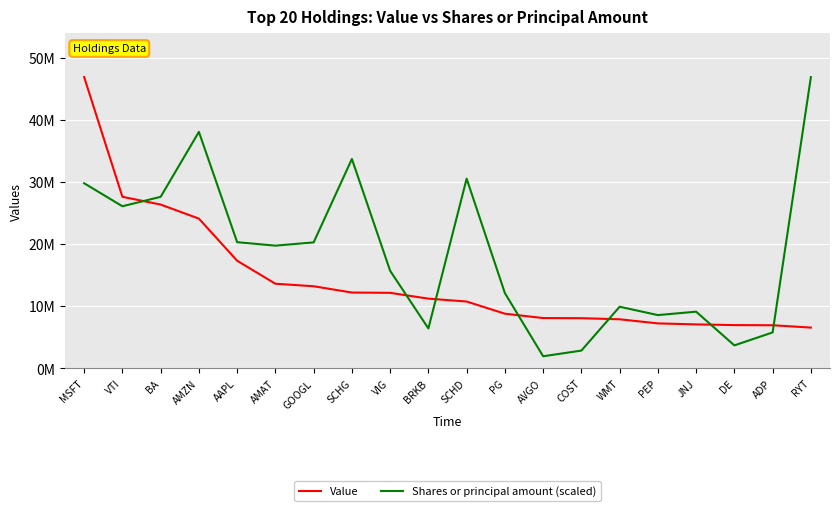

Reading left to right, extract all data points from this chart.

Value: 46881217.0	27619927.0	26373094.0	24110978.0	17332077.0	13630403.0	13226020.0	12213324.0	12165660.0	11230968.0	10766842.0	8809270.0	8107066.0	8083743.0	7910458.0	7247965.0	7087560.0	6974360.0	6949153.0	6574996.0
Shares or principal amount (scaled): 29801496.7	26099291.6	27616302.5	38069988.9	20319074.5	19760482.1	20286357.8	33710238.5	15715253.5	6435153.1	30540934.1	12122237.9	1959188.1	2872044.1	9927810.7	8585824.1	9133778.6	3709430.9	5797679.3	46881217.0